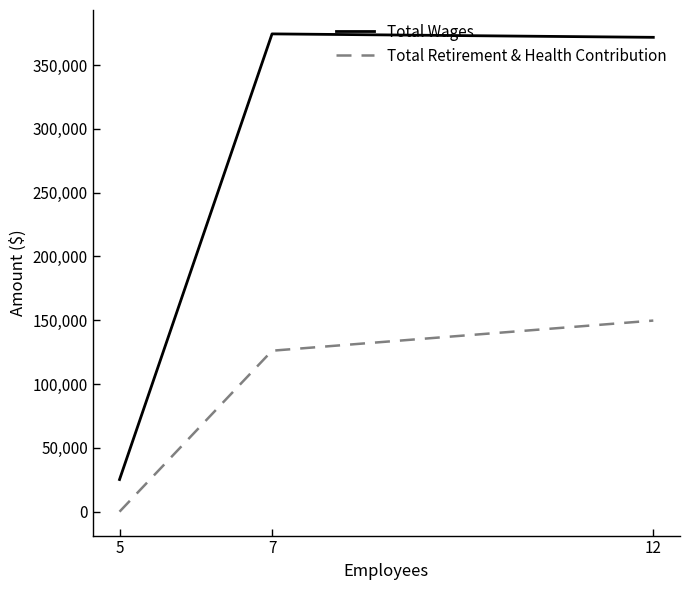

The Total Wages series shows 157723 at 12. True or false?

False